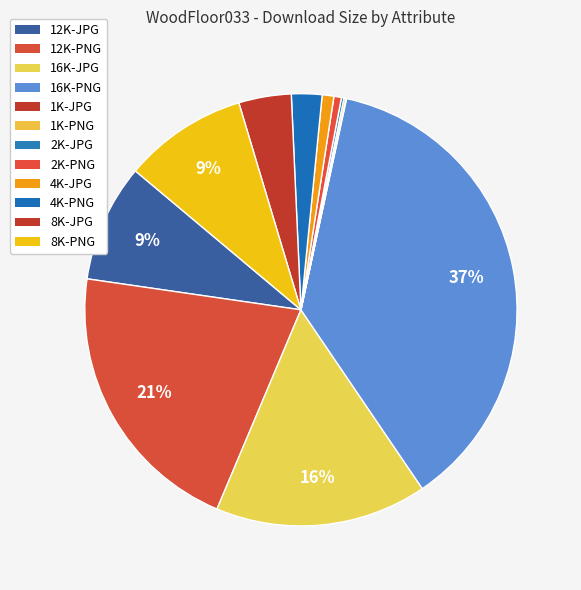

Is there a majority slice in this chart?

No